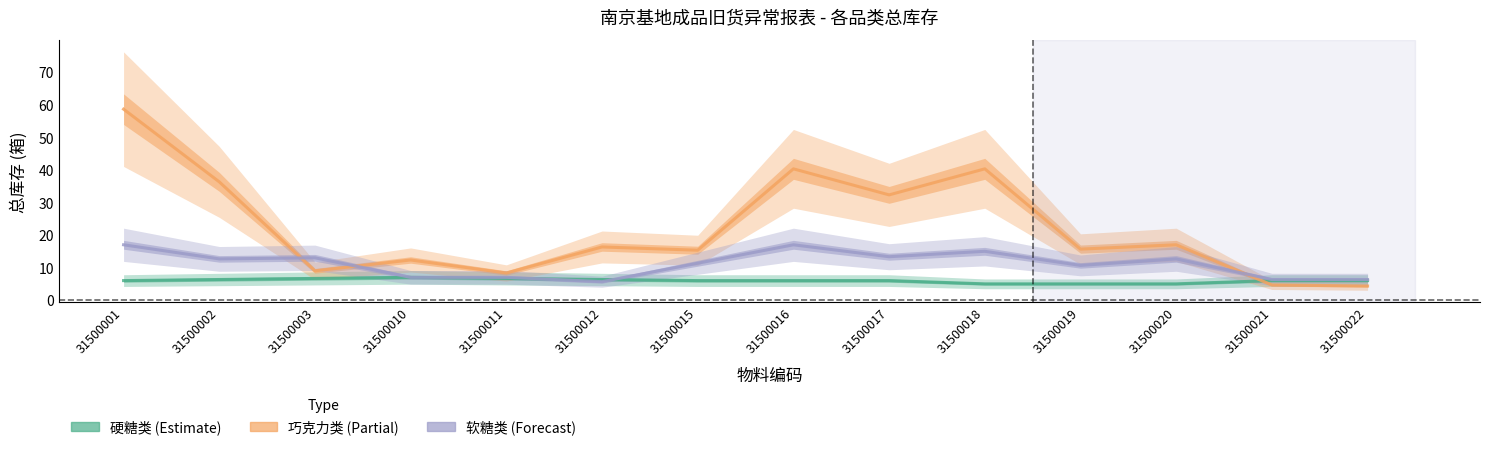

Where does the 巧克力类 series first go above 16?

31500001